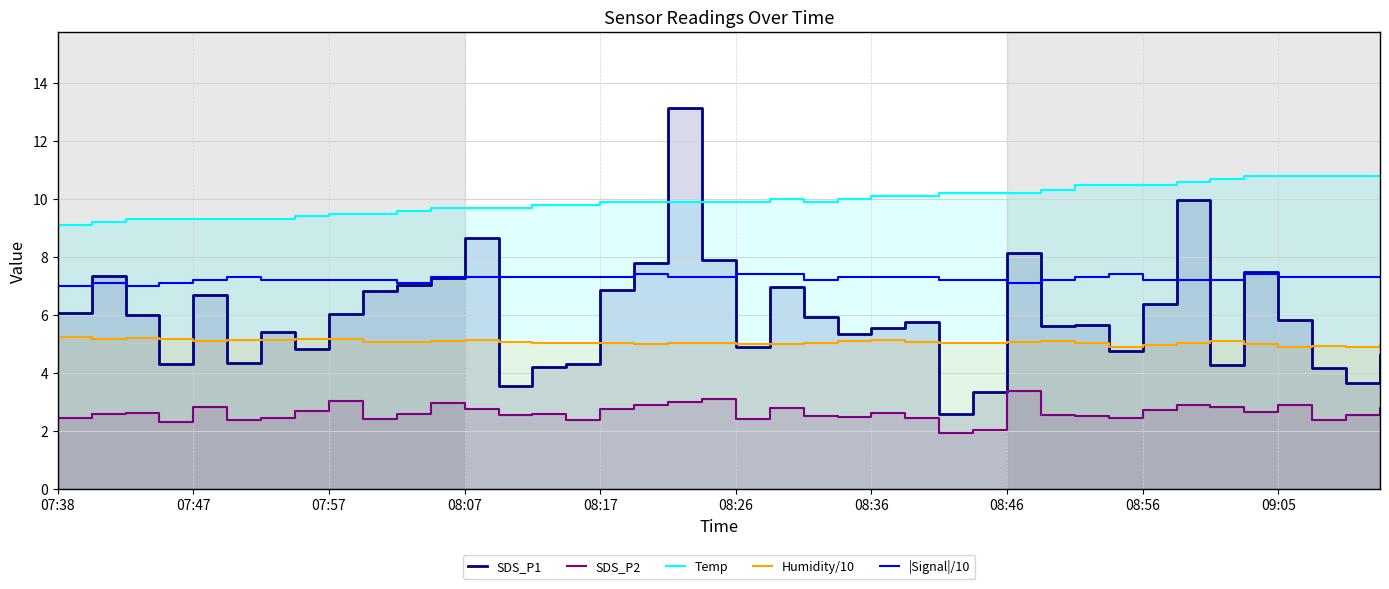

The value of |Signal|/10 at 08:46 is 11.1. True or false?

False